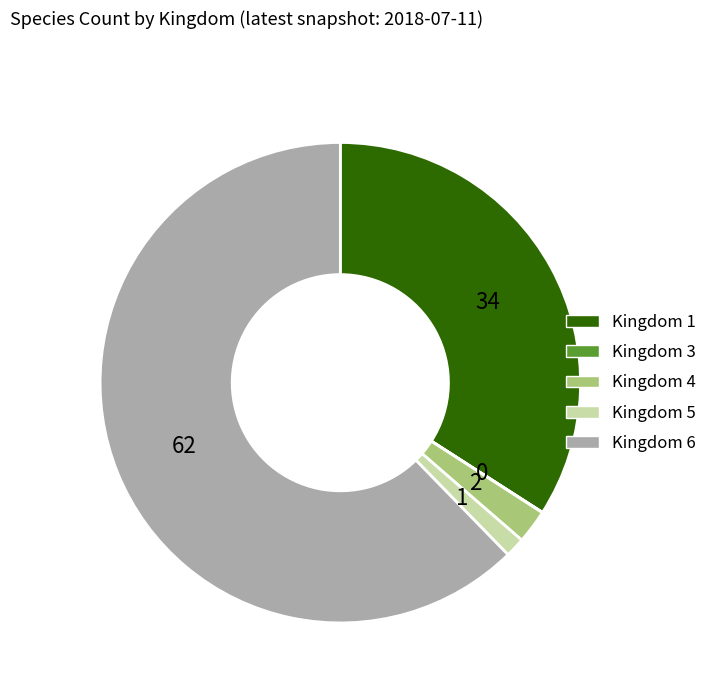

Is there any slice that represents more than half of the pie?

Yes